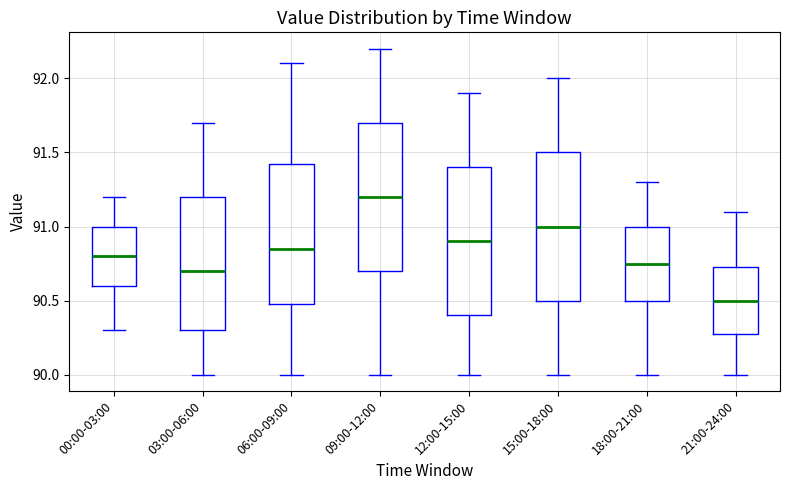

Reading left to right, read every box against the y-axis: the position of its median line, the range the box covers, and the ends of its whiskers. The values are not printed on the chart, so give them approximately, as read against the axis.

00:00-03:00: median 90.80, box 90.60 to 91.00, whiskers 90.30 to 91.20
03:00-06:00: median 90.70, box 90.30 to 91.20, whiskers 90.00 to 91.70
06:00-09:00: median 90.85, box 90.50 to 91.45, whiskers 90.00 to 92.10
09:00-12:00: median 91.20, box 90.70 to 91.70, whiskers 90.00 to 92.20
12:00-15:00: median 90.90, box 90.40 to 91.40, whiskers 90.00 to 91.90
15:00-18:00: median 91.00, box 90.50 to 91.50, whiskers 90.00 to 92.00
18:00-21:00: median 90.75, box 90.50 to 91.00, whiskers 90.00 to 91.30
21:00-24:00: median 90.50, box 90.30 to 90.75, whiskers 90.00 to 91.10